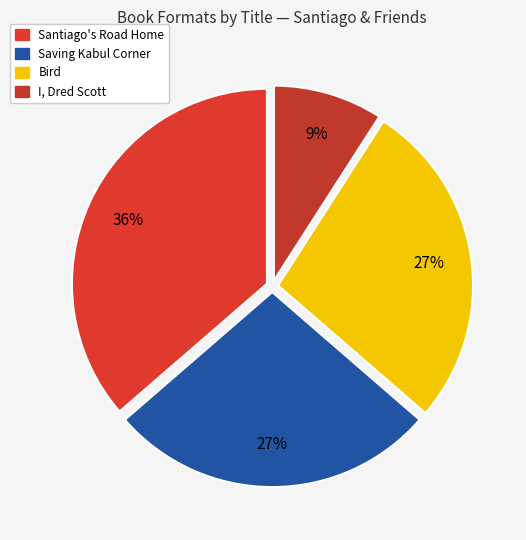

What is the change in value from Santiago's Road Home to Saving Kabul Corner?

-1